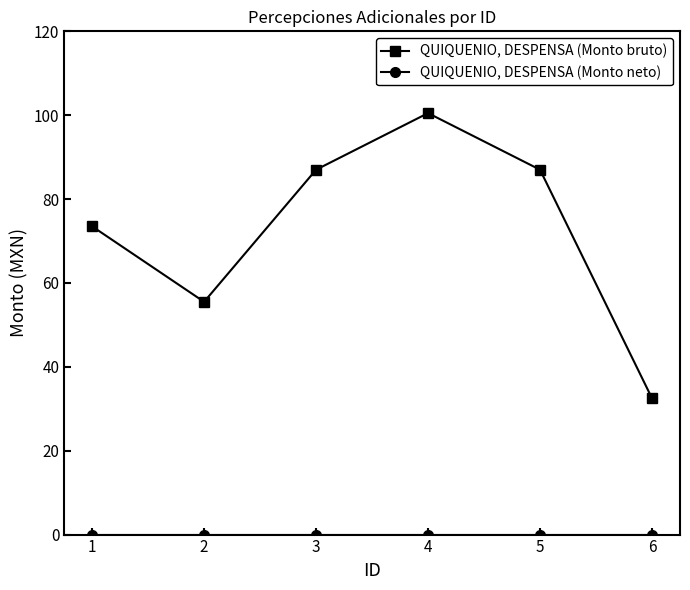

What is the difference between the QUIQUENIO, DESPENSA (Monto bruto) values at 1 and 4?

27.0